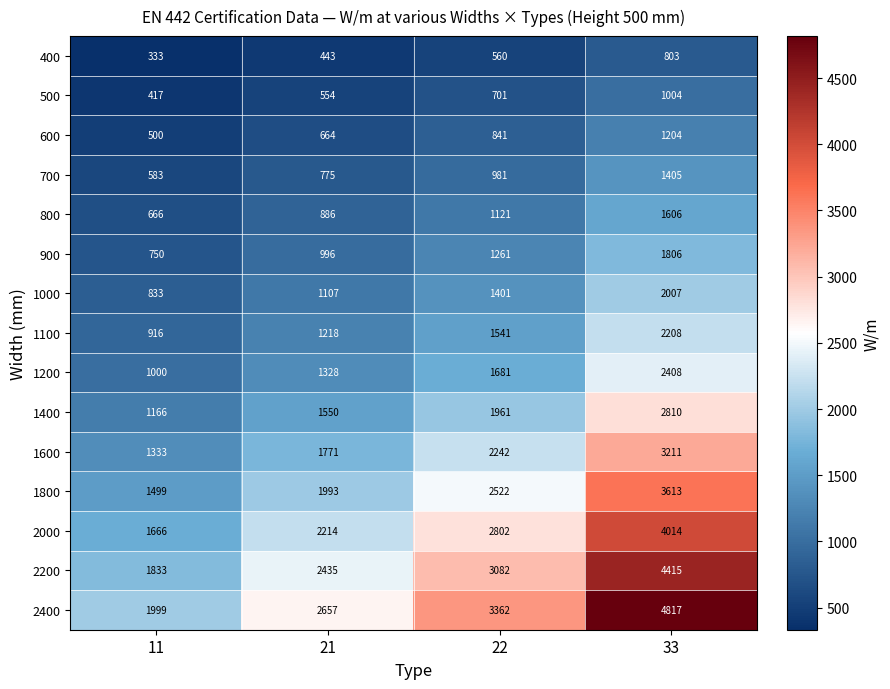

Which series has the largest range (max minus min)?

2400